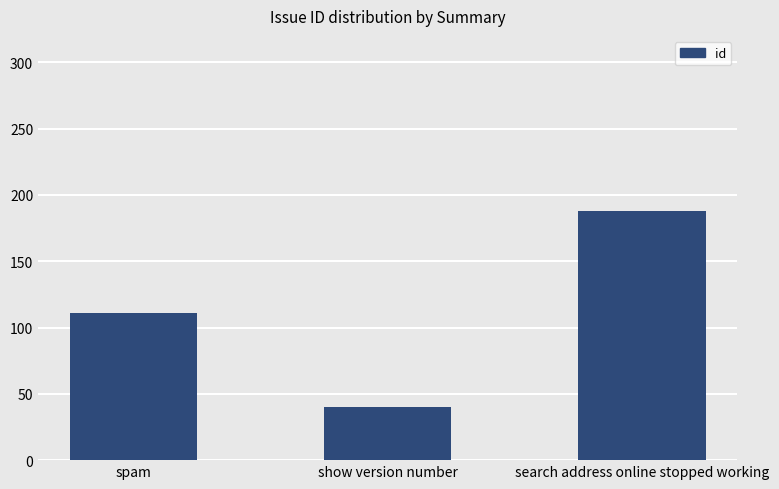

Does the chart contain stacked bars?

No